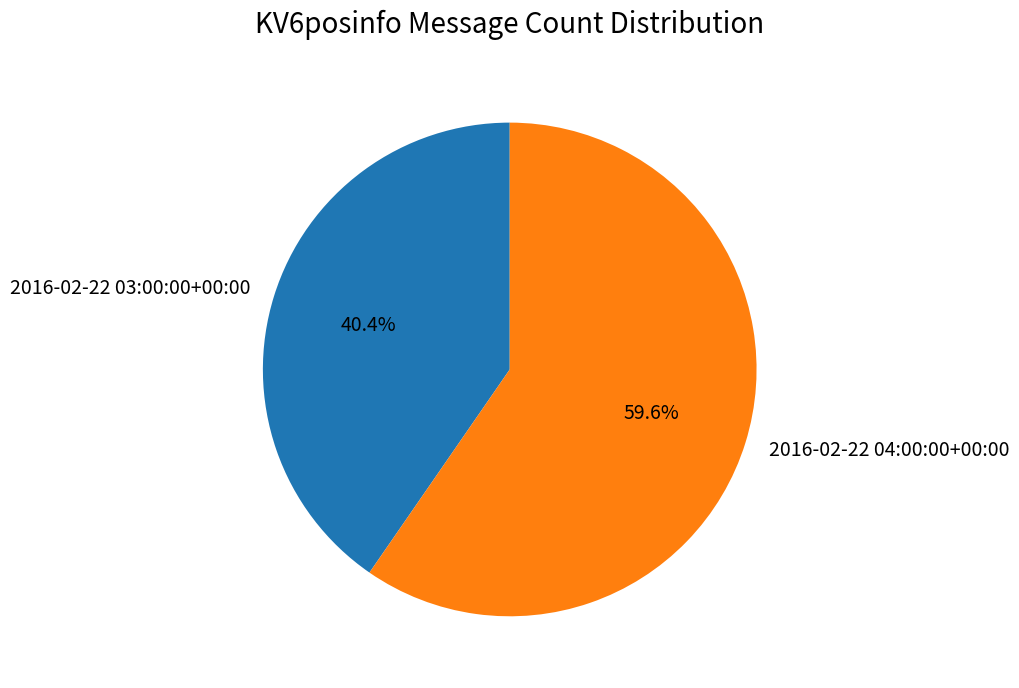

Is it true that 2016-02-22 03:00:00+00:00 is 40% of the pie?

True